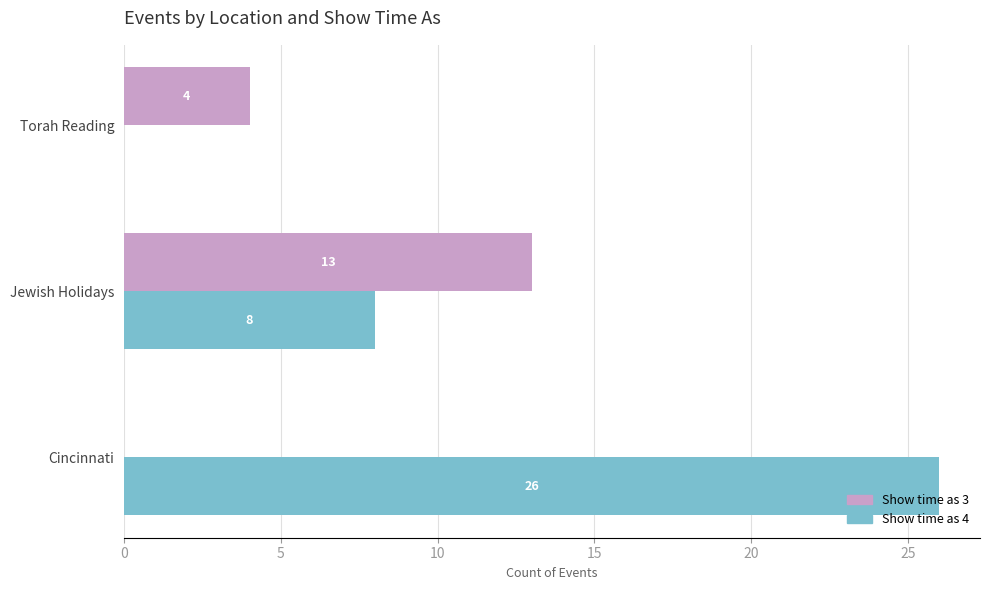

What is the highest value of the Show time as 3 series?

13